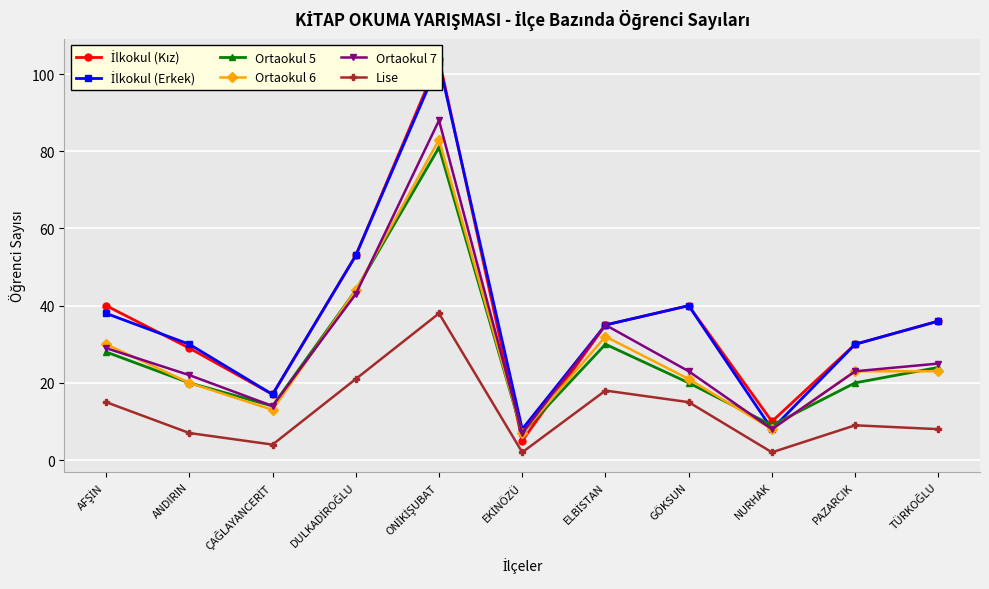

Which category has the lowest value in the İlkokul (Erkek) series?

EKİNÖZÜ